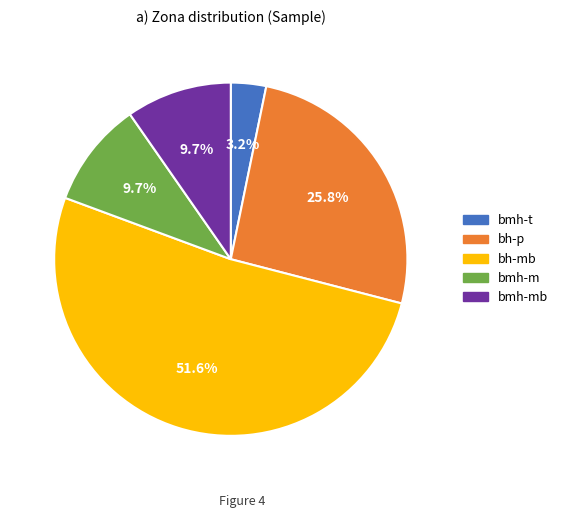

Does any single category account for the majority?

Yes